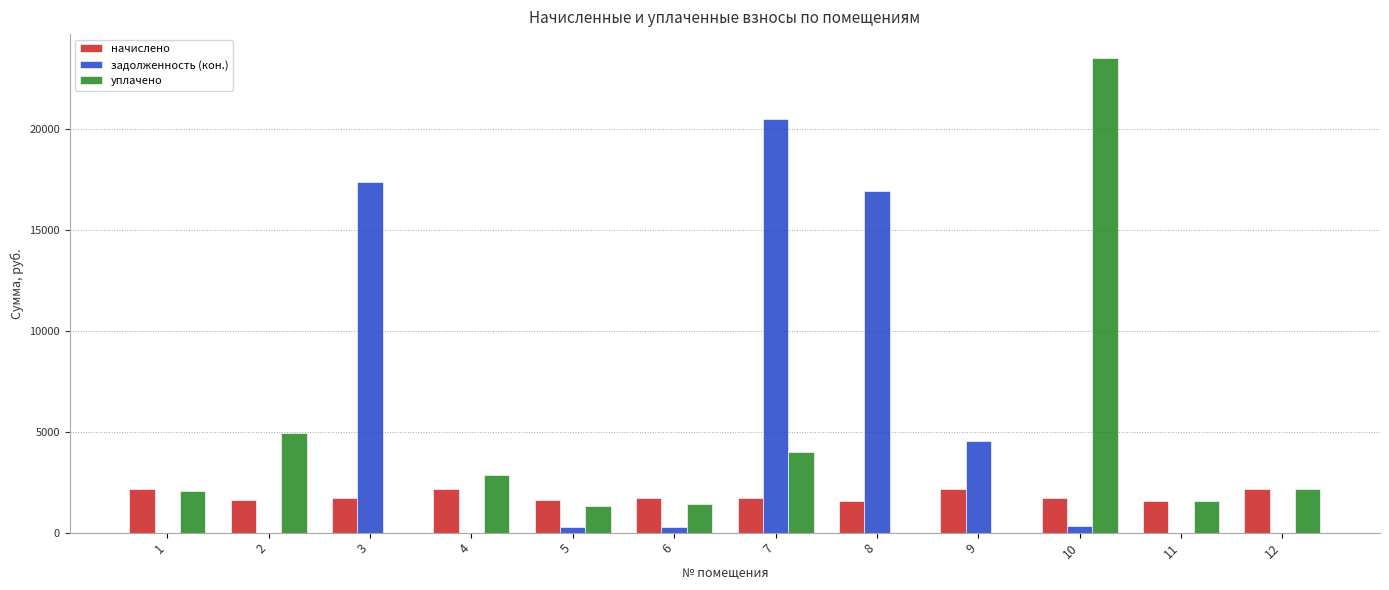

What is the sum of all начислено values?

21858.0